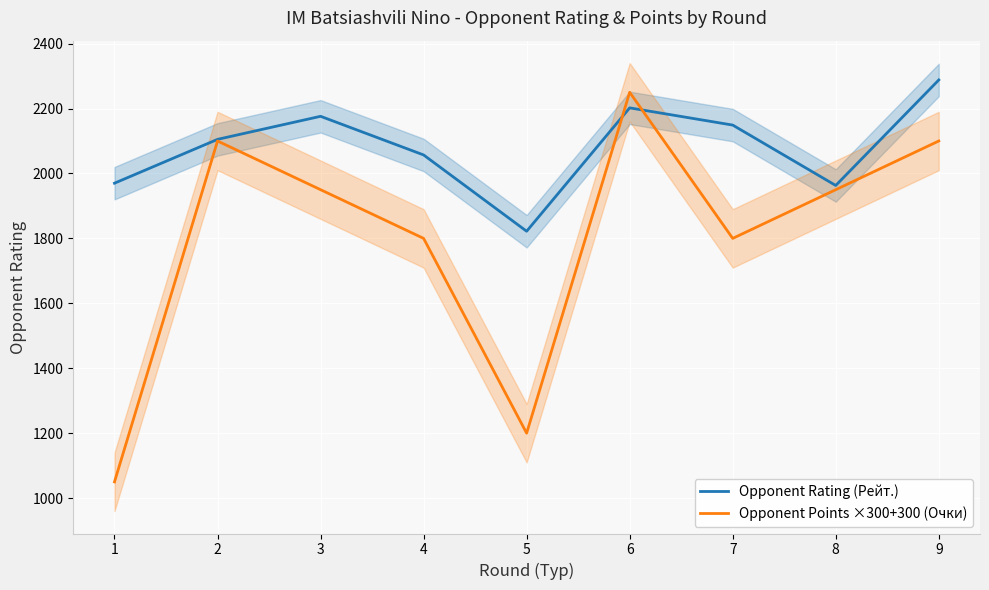

What is the sum of all Opponent Rating (Рейт.) values?

18732